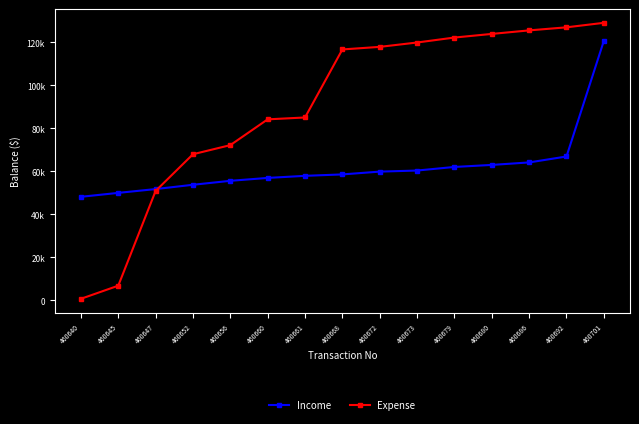

What are all the series names shown in the legend?

Income, Expense